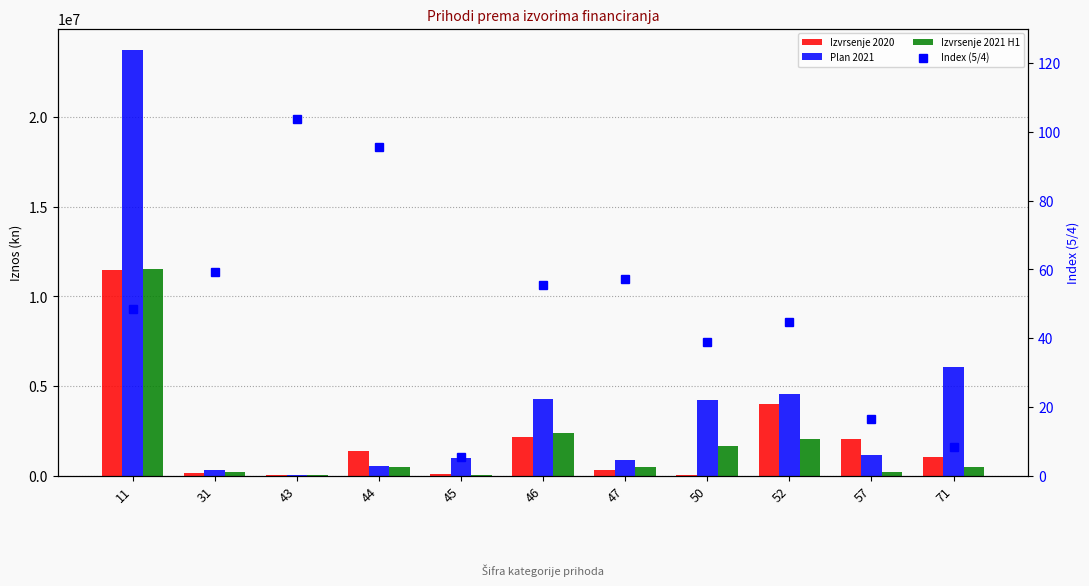

What is the value of the Index (5/4) bar at the 4th from the left?

95.5